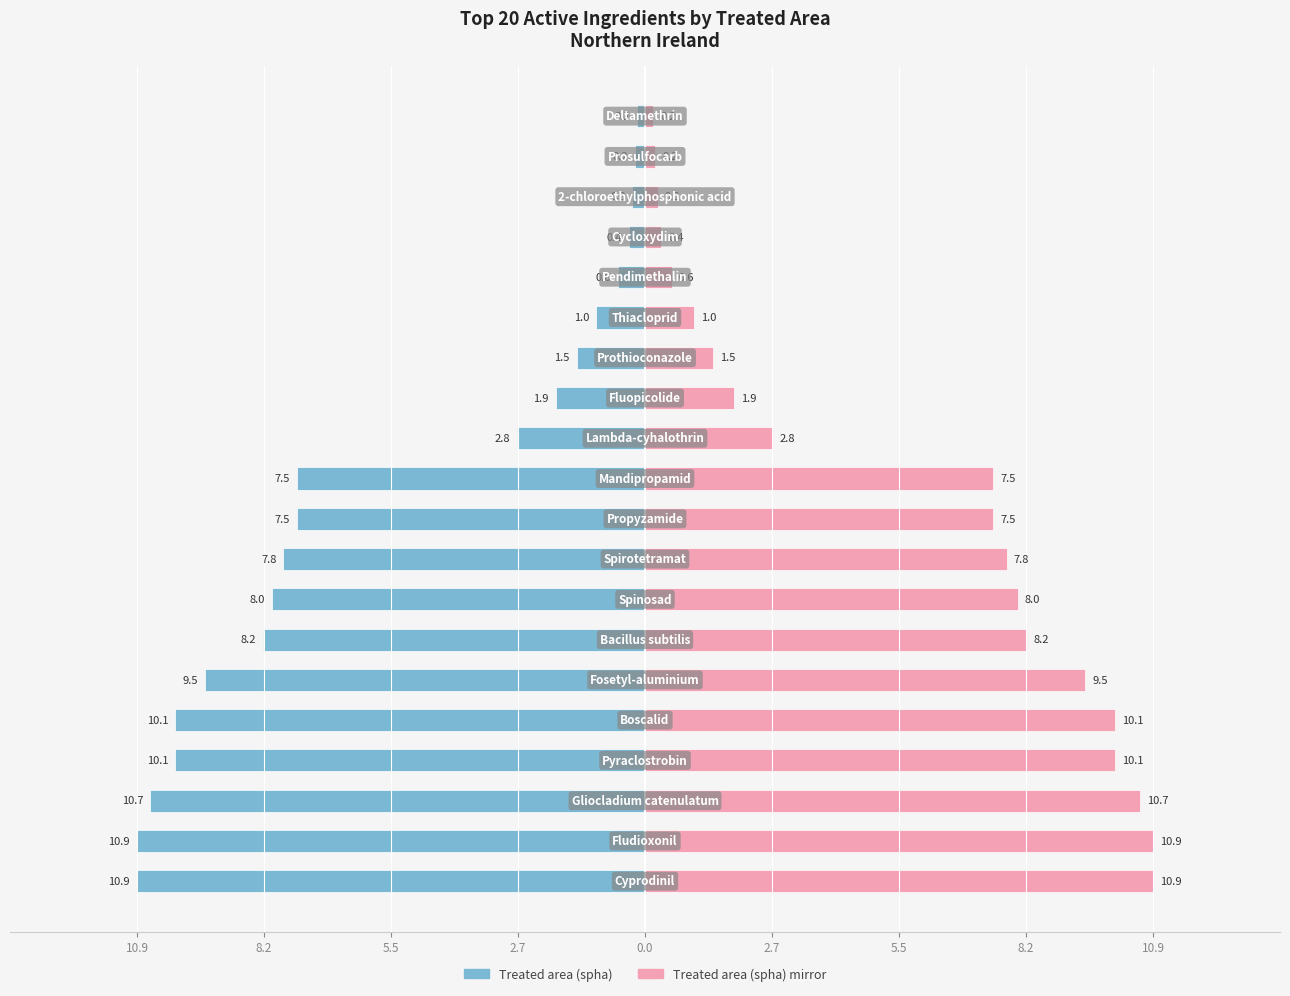

Rank the series at 5.5 from lowest to highest value.

Treated area (spha), Treated area (spha) (mirror)